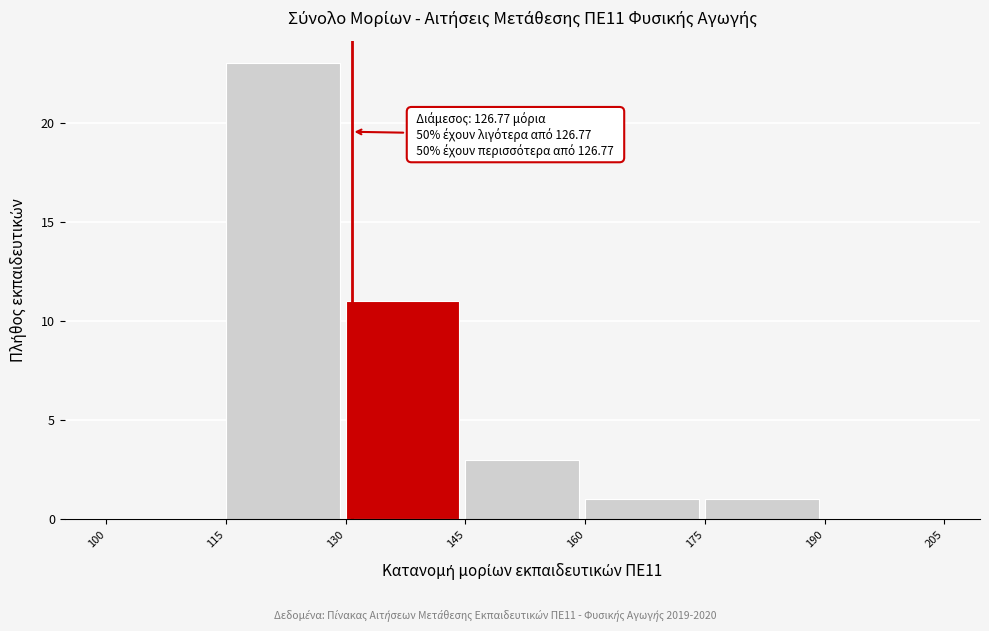

Over which range of the x-axis is the bar tallest?

115 to 130